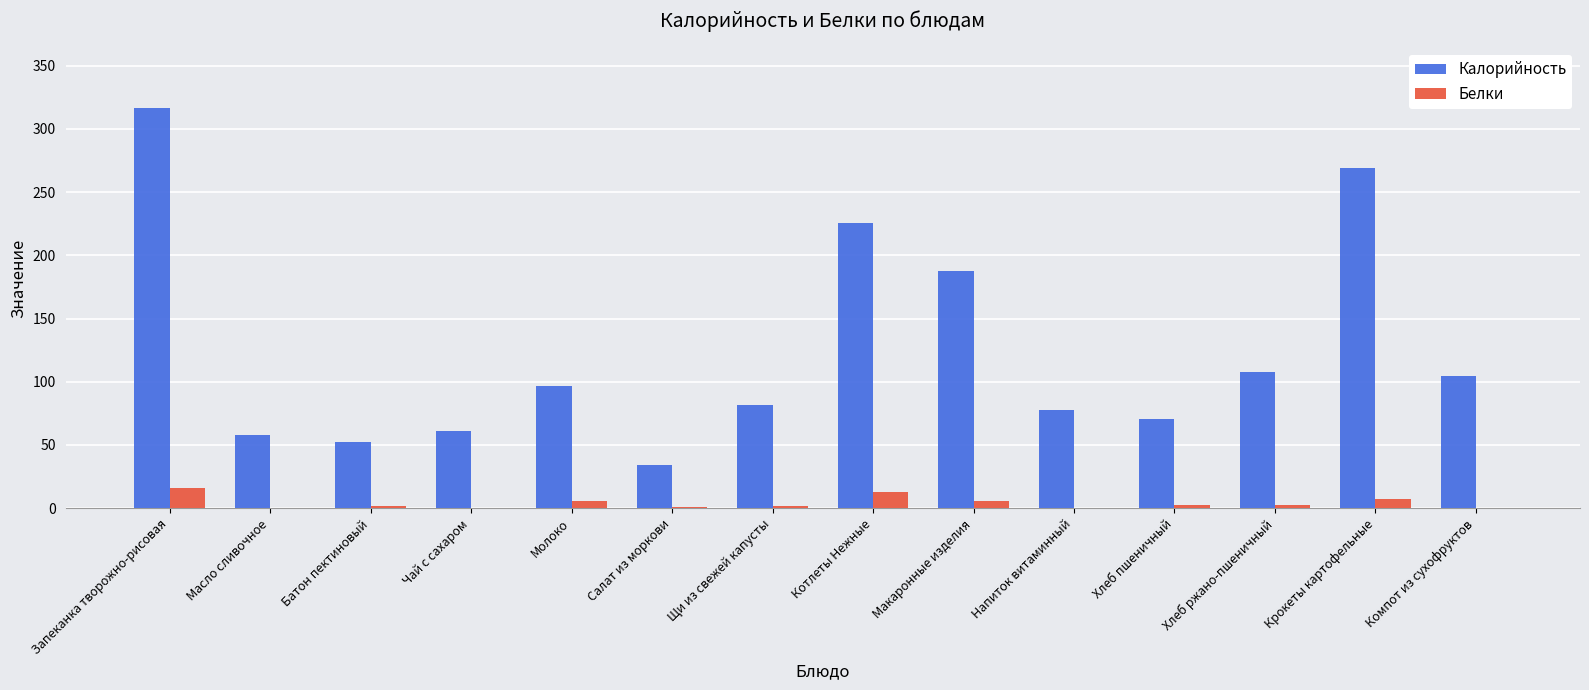

Is the value of Белки at Макаронные изделия greater than the value of Калорийность at Напиток витаминный?

No